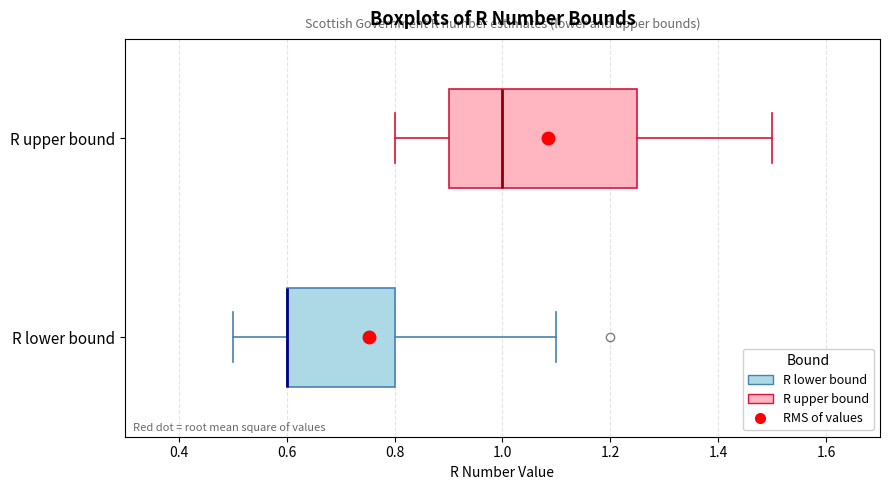

Reading bottom to top, transcribe this box plot: for each box, give where its median line is, the range the box spans, and where its two whiskers end, as read against the x-axis. The values are not printed on the chart, so give them approximately, as read against the axis.

R lower bound: median 0.60 (drawn on the box's left edge), box 0.60 to 0.80, whiskers 0.50 to 1.10
R upper bound: median 1.00, box 0.90 to 1.26, whiskers 0.80 to 1.50